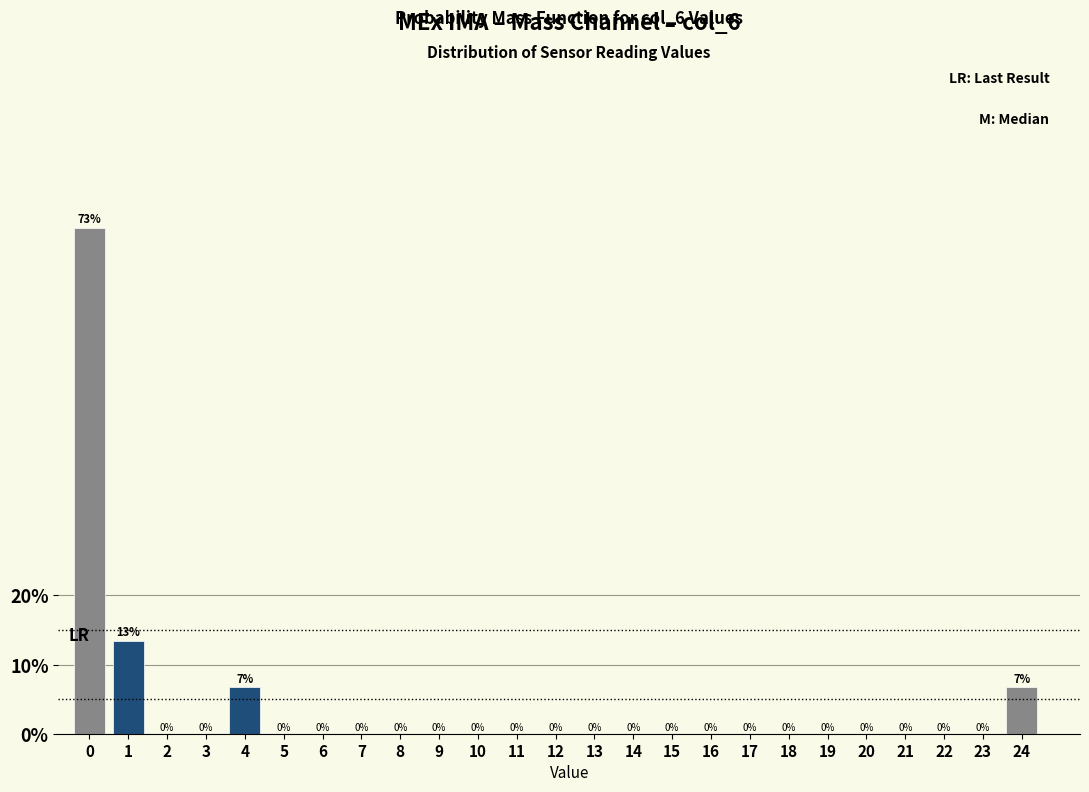

Between 24 and 10, which is larger?

24